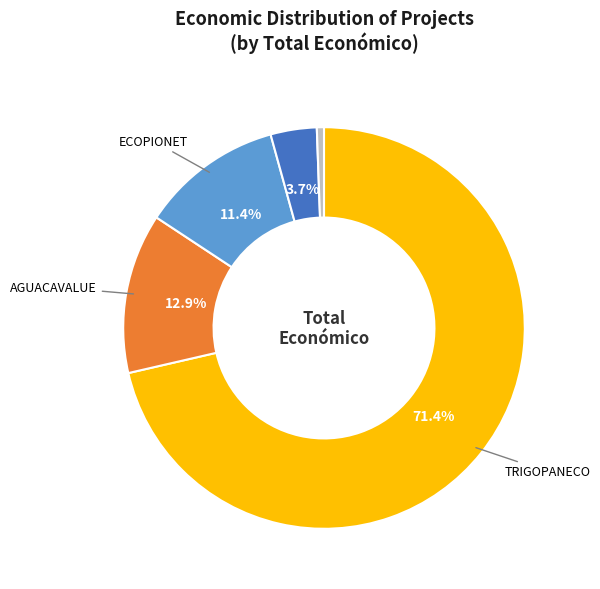

Is there any slice that represents more than half of the pie?

Yes